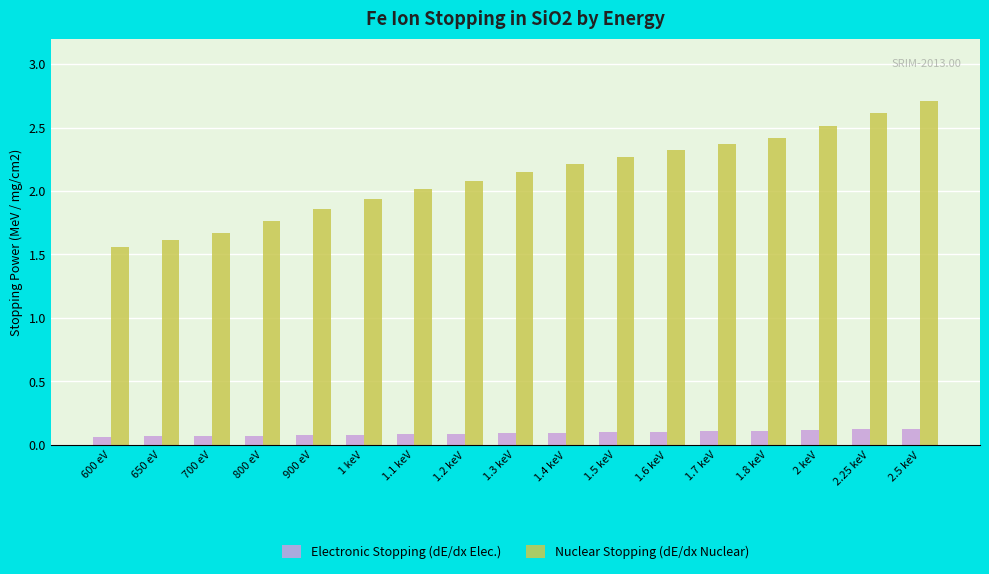

Is the value of Nuclear Stopping (dE/dx Nuclear) at 900 eV greater than the value of Electronic Stopping (dE/dx Elec.) at 1.2 keV?

Yes